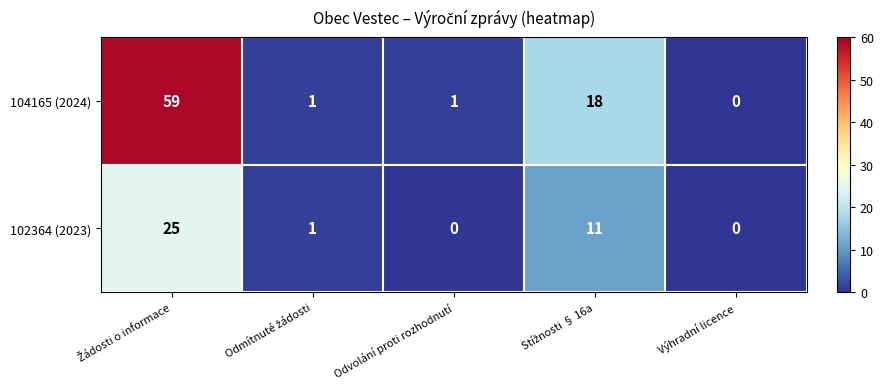

Which series has the largest range (max minus min)?

104165 (2024)